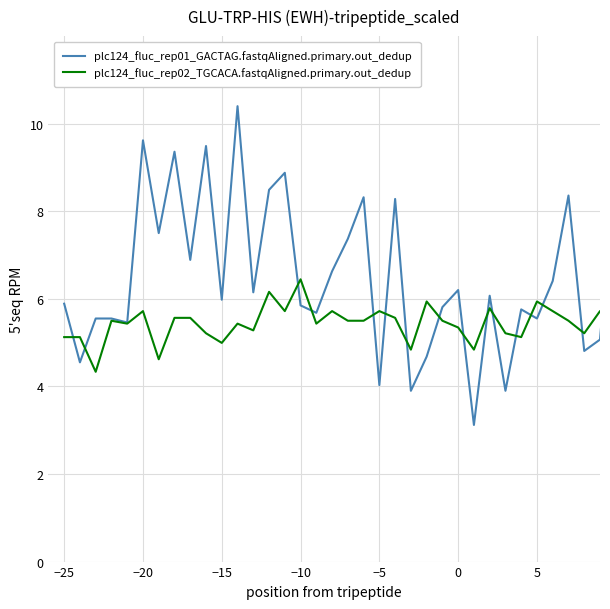

What is the greatest value displayed?

10.4